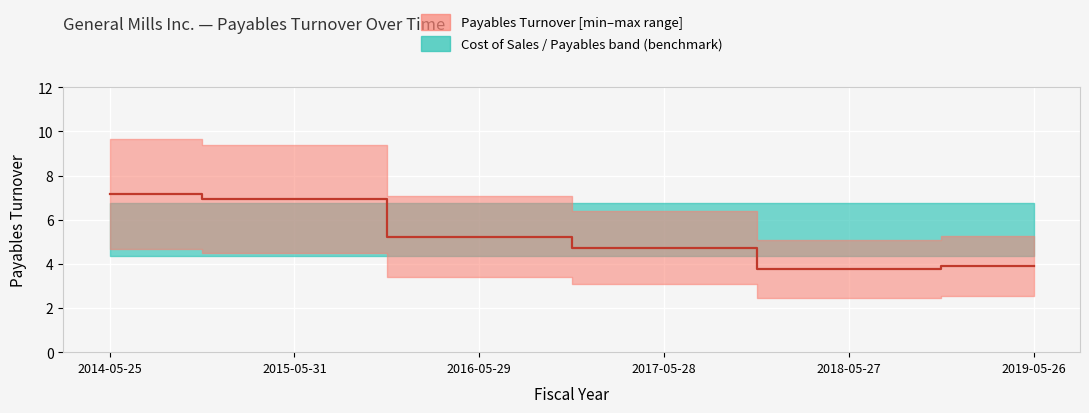

List the labels in order of value, largest first.

2014-05-25, 2015-05-31, 2016-05-29, 2017-05-28, 2019-05-26, 2018-05-27